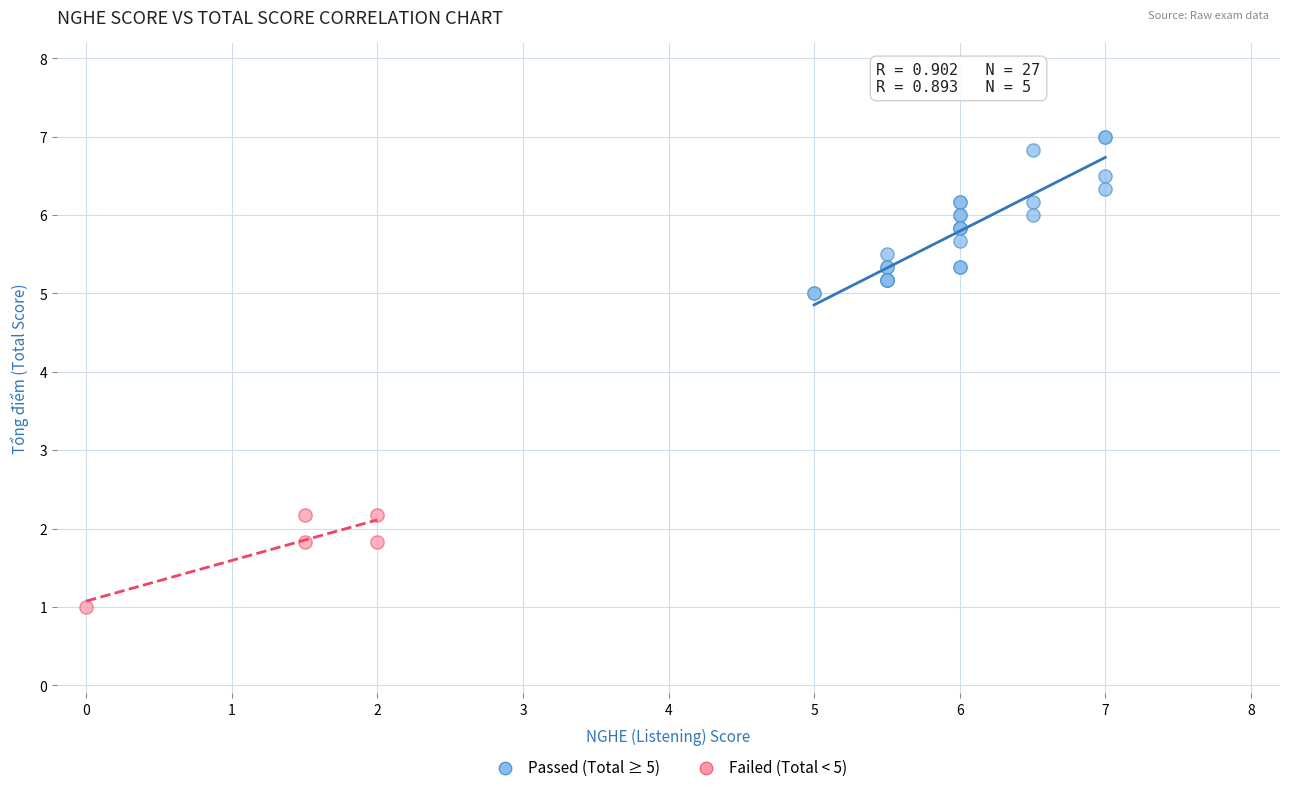

Which series reaches the maximum Y coordinate?

Passed (Total ≥ 5)